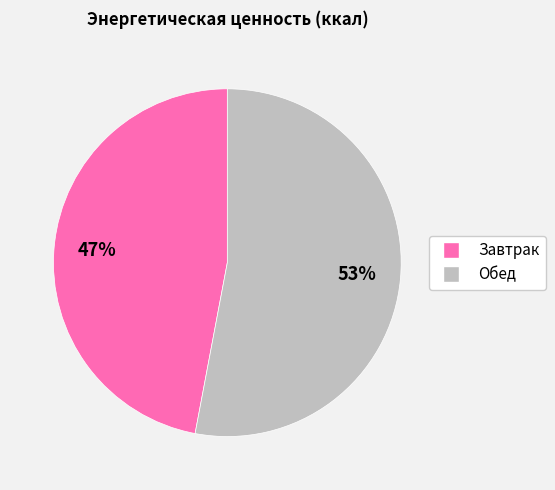

To the nearest percent, what is the difference between the Завтрак and Обед slice percentages?

6%